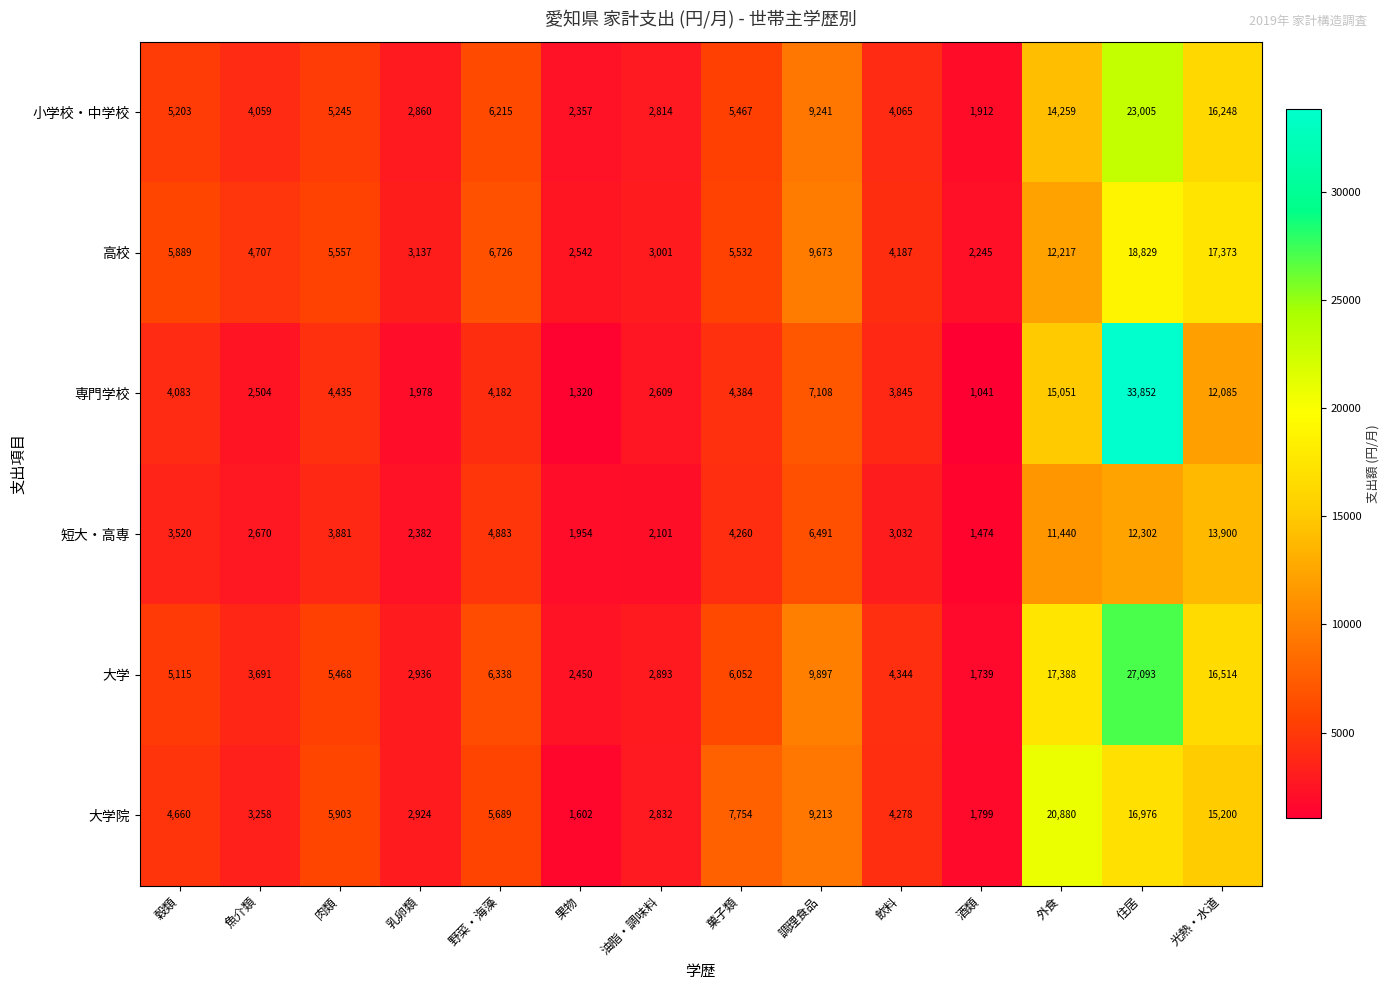

At 魚介類, list the series in order from largest to smallest.

高校, 小学校・中学校, 大学, 大学院, 短大・高専, 専門学校